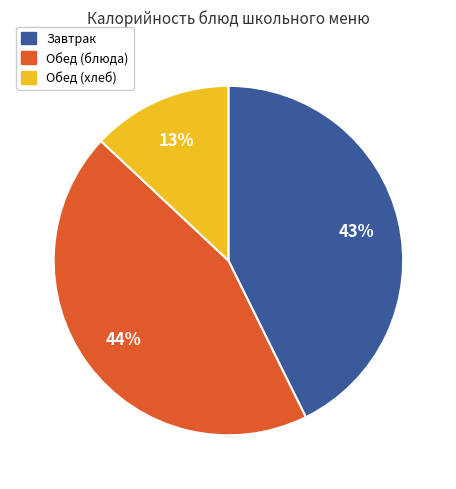

Is there a majority slice in this chart?

No